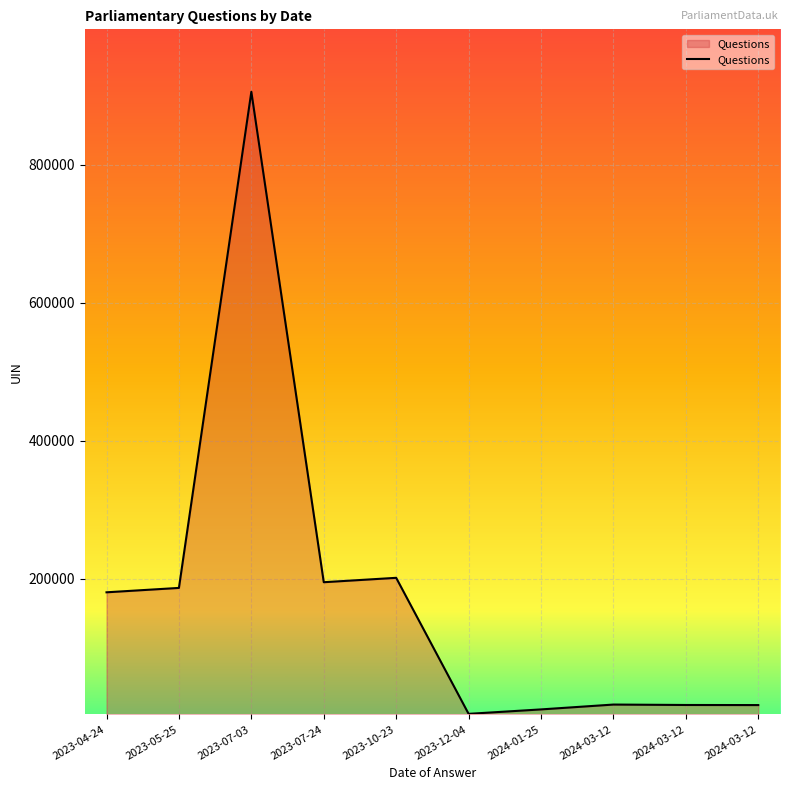

Does the chart display data point markers on the line(s)?

No